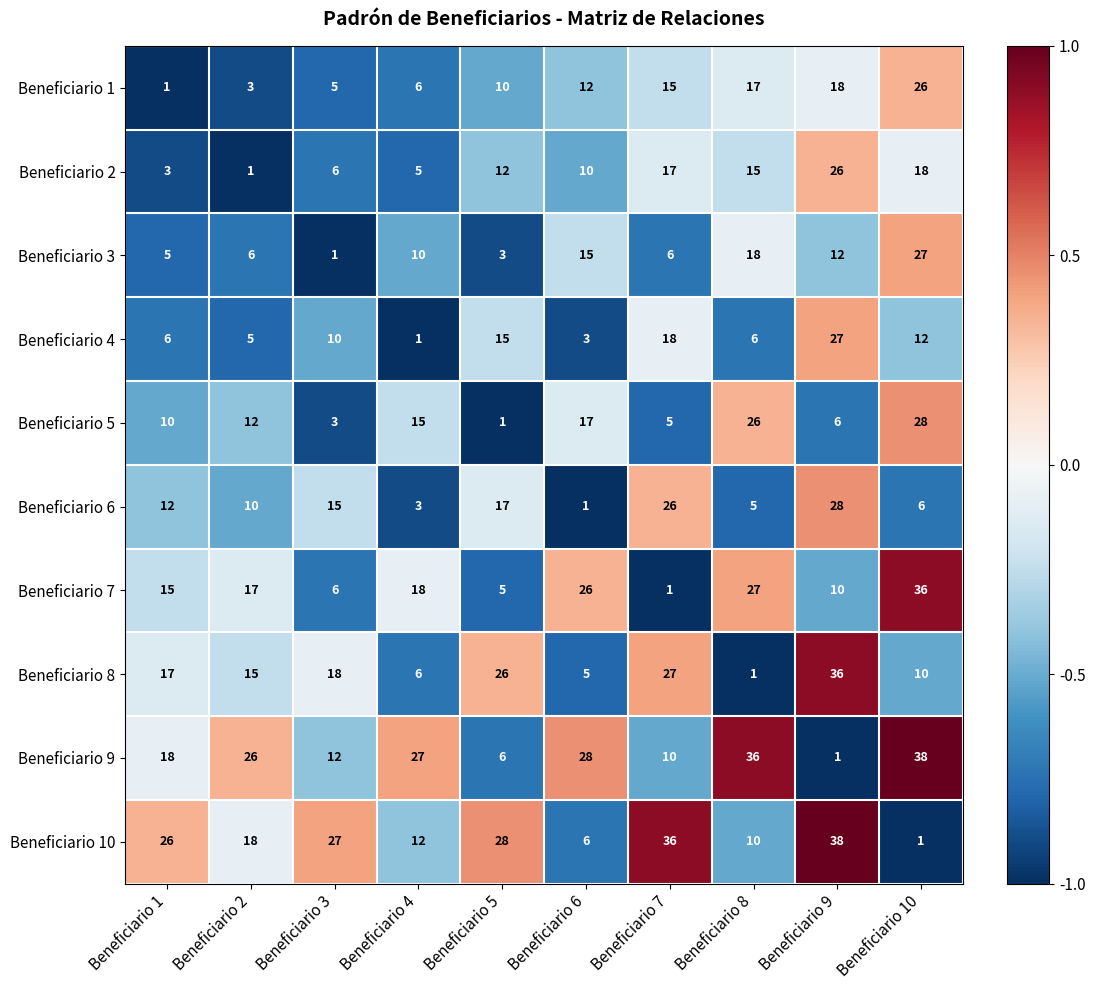

How many data points in Beneficiario 3 are less than 10?

5